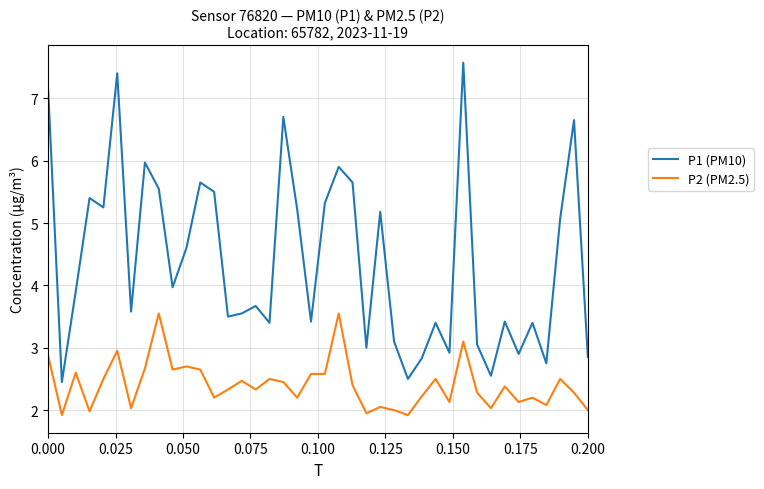

What is the sum of all P1 (PM10) values?

175.9